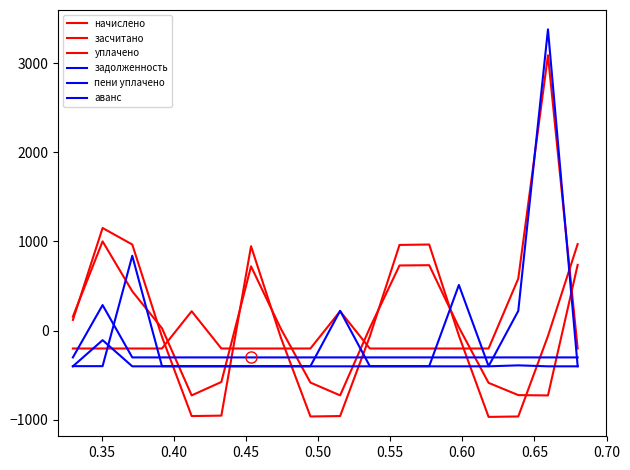

What is the average value of the аванс series?

-267.4